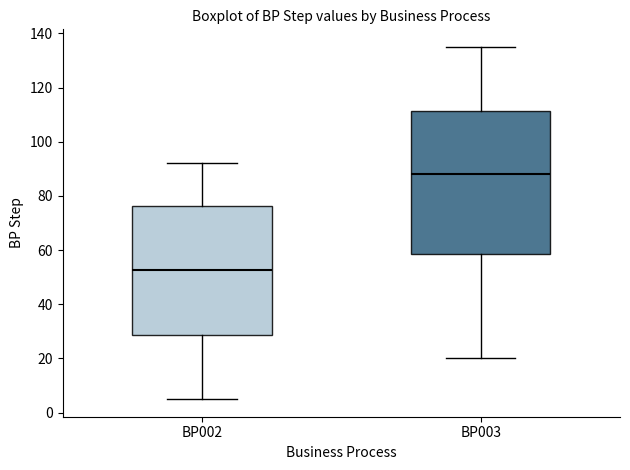

Which box has the lowest median line?

BP002